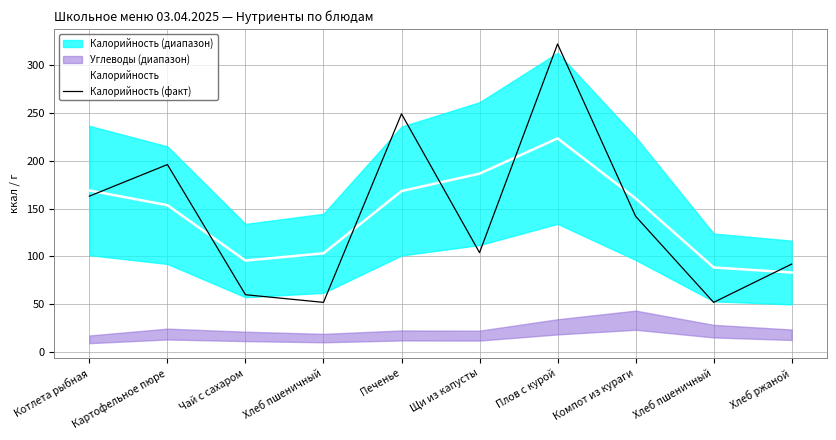

What is the label of the 3rd point from the right?

Компот из кураги